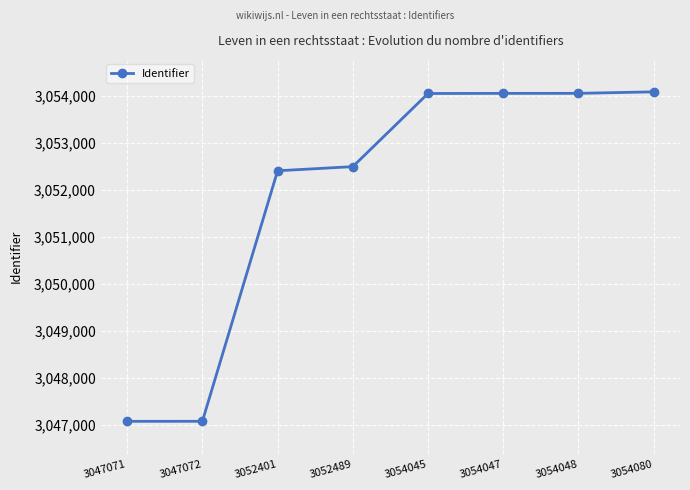

What is the average value?

3051907